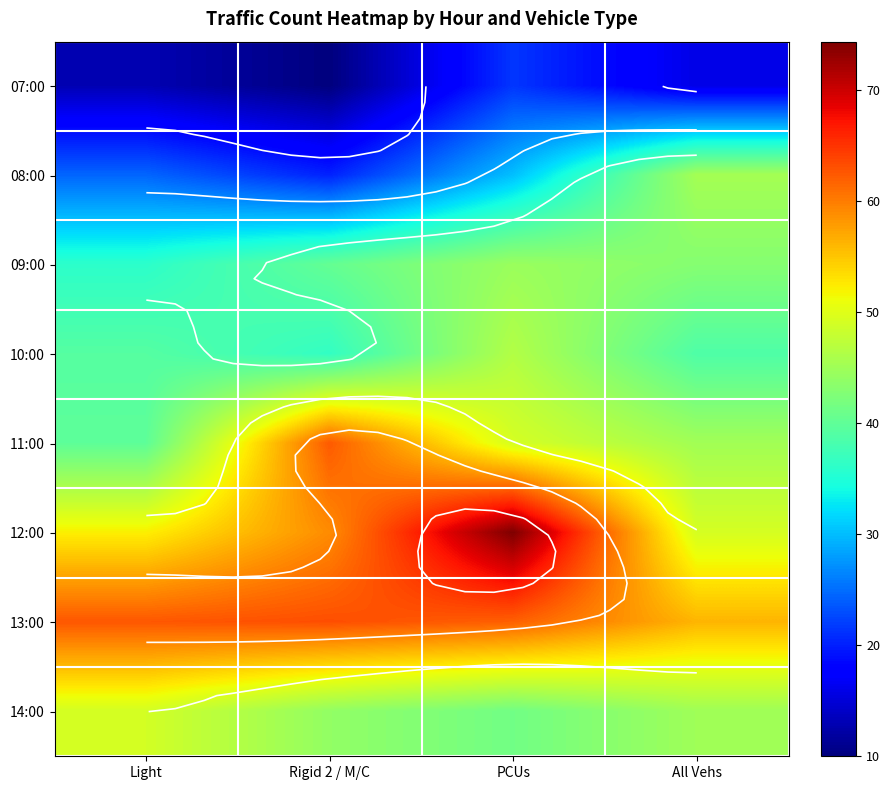

Between Light and PCUs, which series saw the biggest shift?

12:00